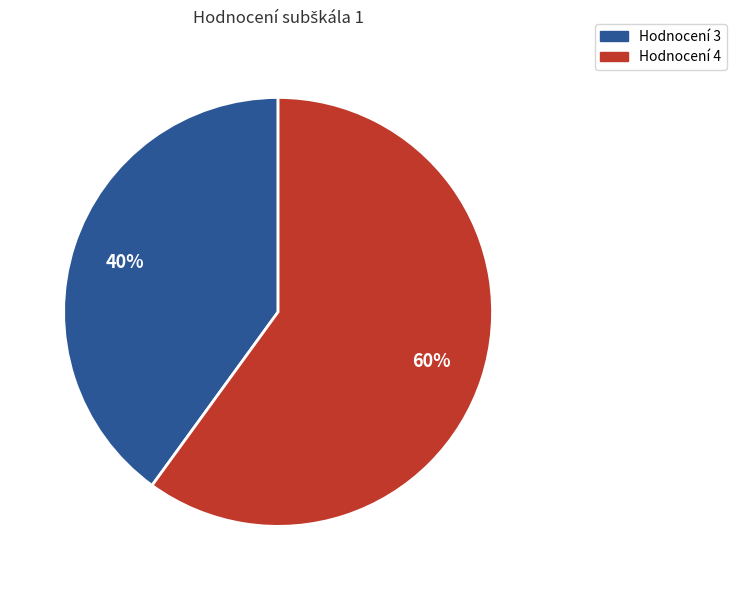

Count the number of slices in the pie.

2